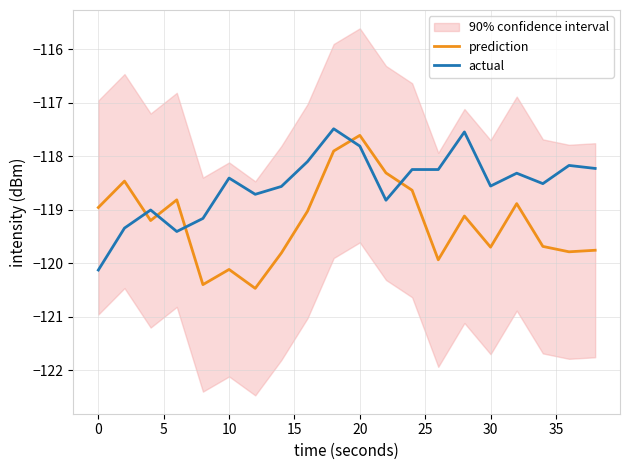

After their last crossing, which series has the higher values: prediction or actual?

actual